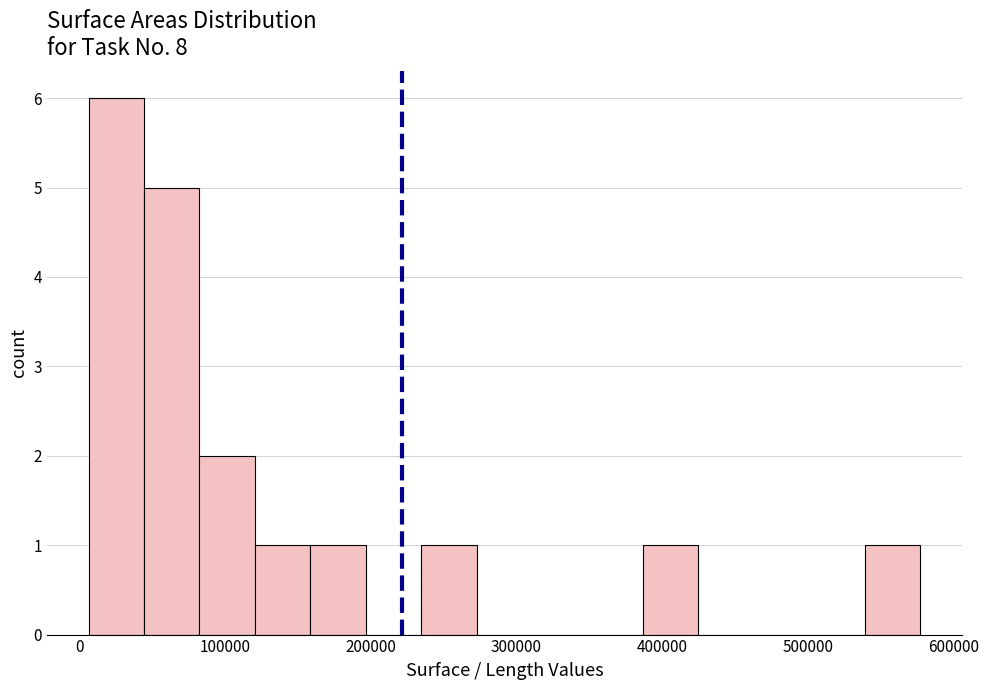

Read against the x-axis, roughly where is the centre of the tallest bar?

30000